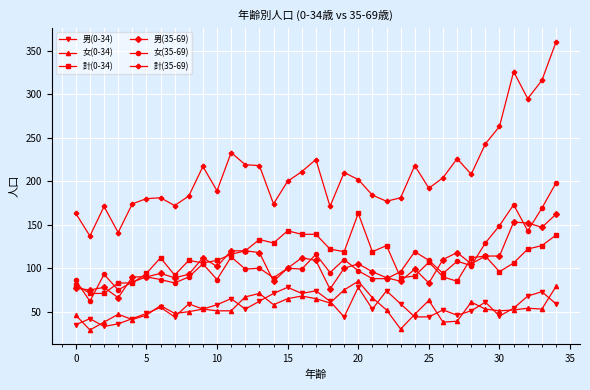

True or false: 男(35-69) and 計(0-34) intersect in this chart.

True